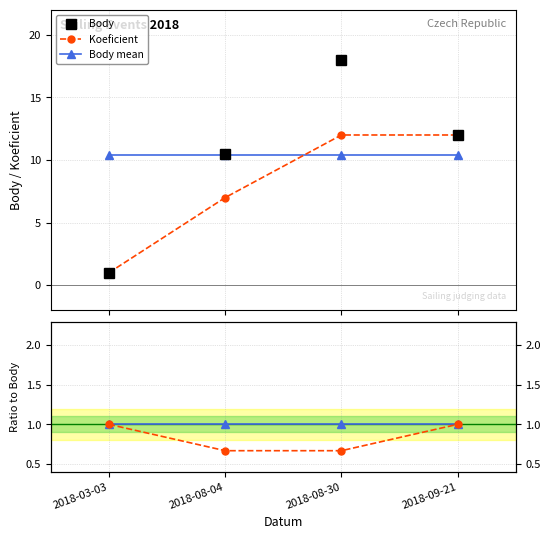

What position from the right is 2018-03-03?

4